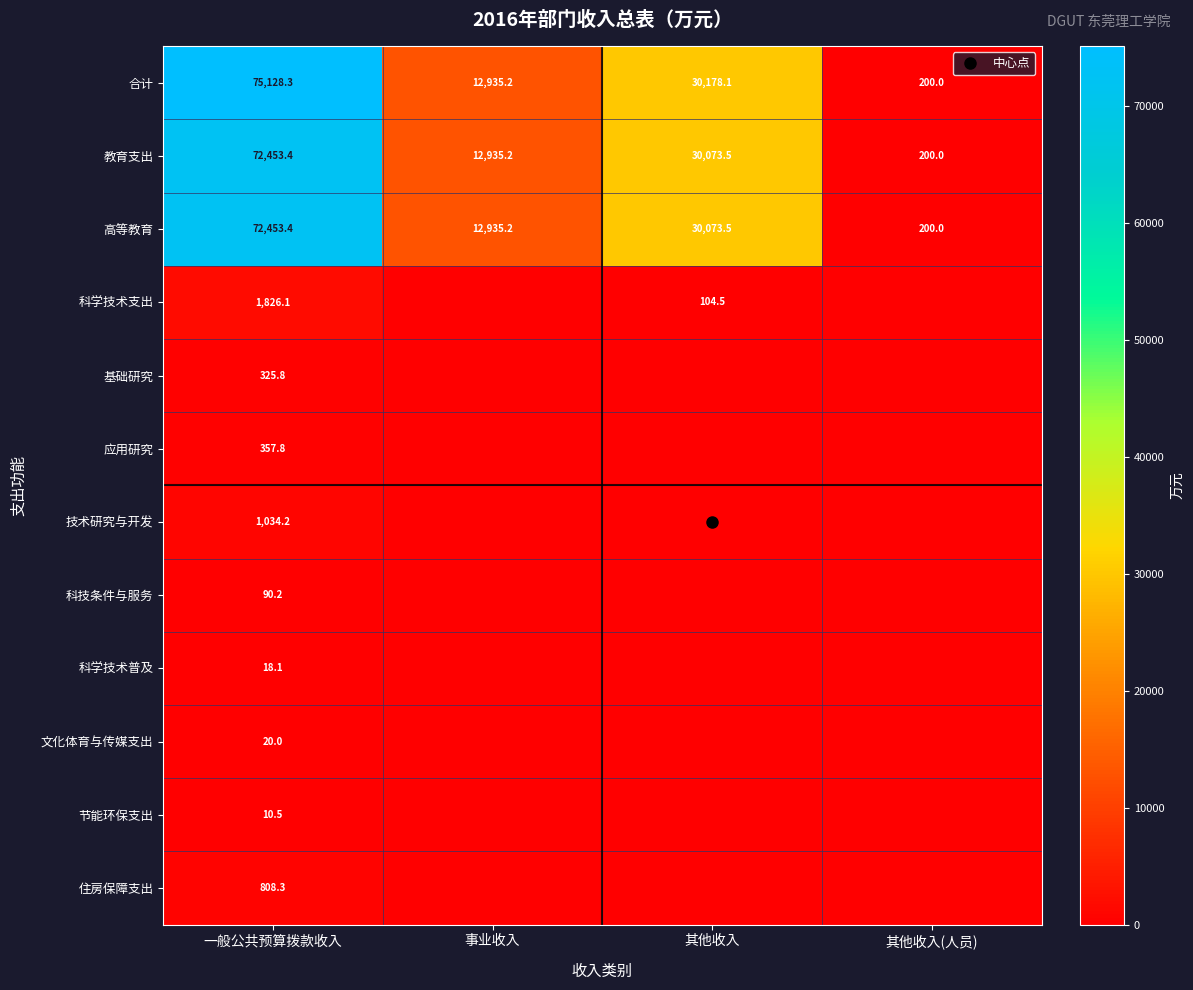

At which category is the sum across all series the highest?

一般公共预算拨款收入